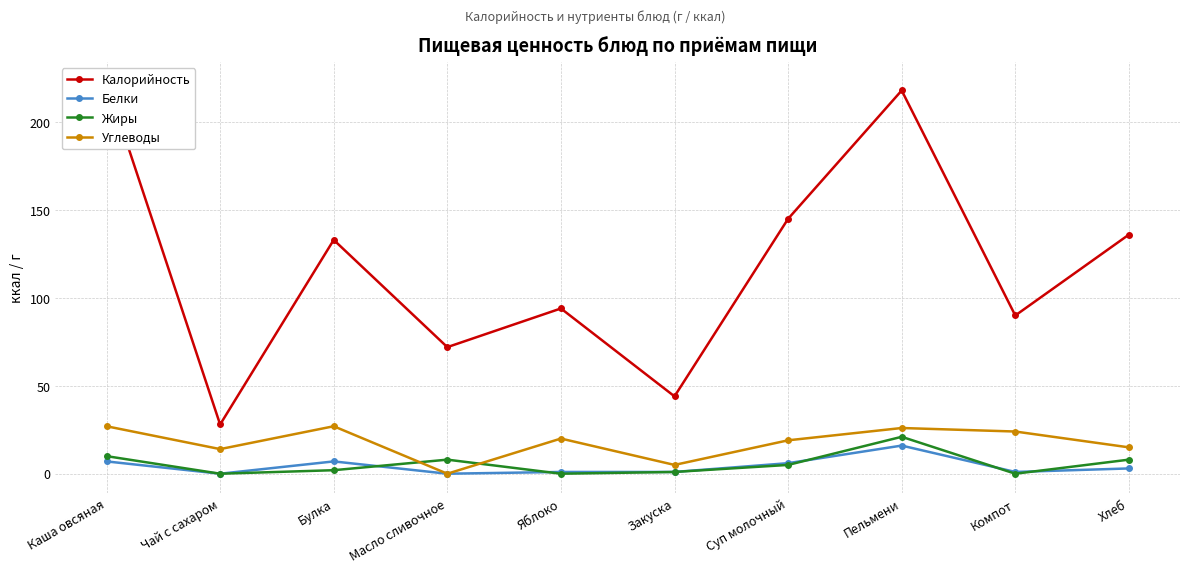

Is it true that Углеводы equals 2 at Закуска?

False